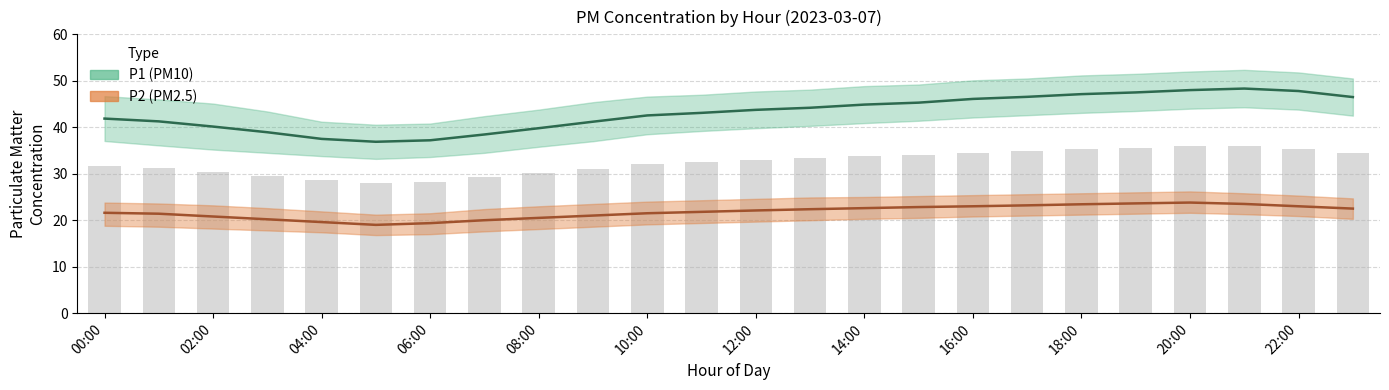

Which category has the lowest value across all series?

05:00